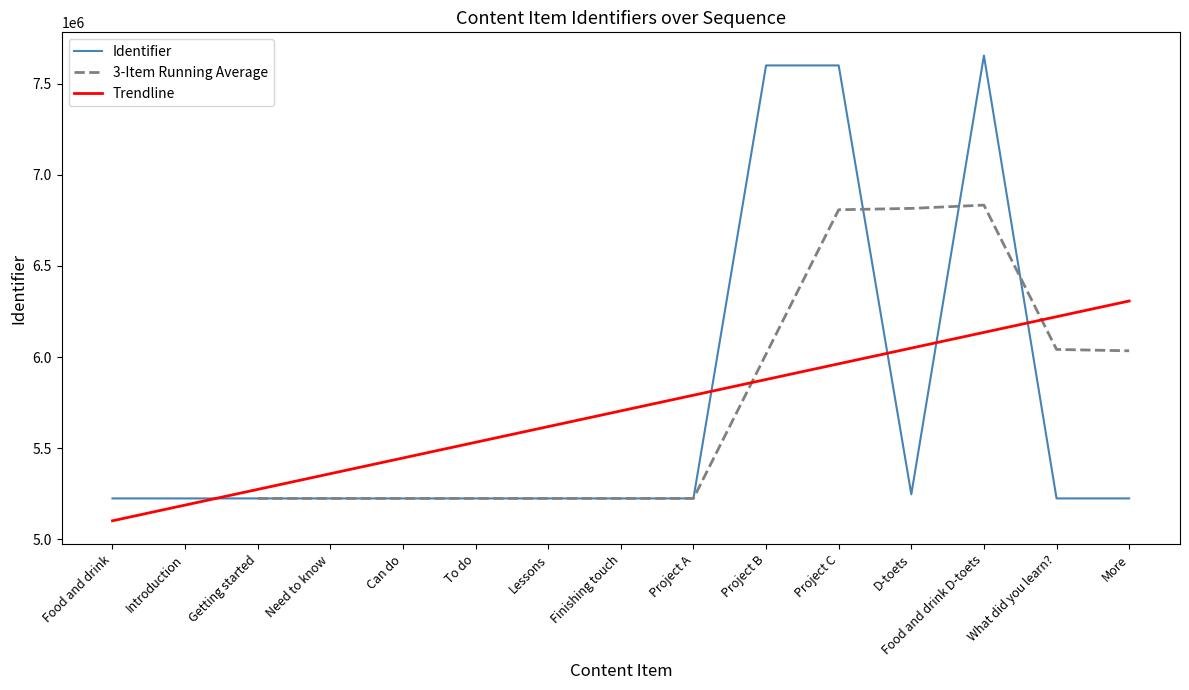

What is the change in value from Project C to Food and drink D-toets?

+54025